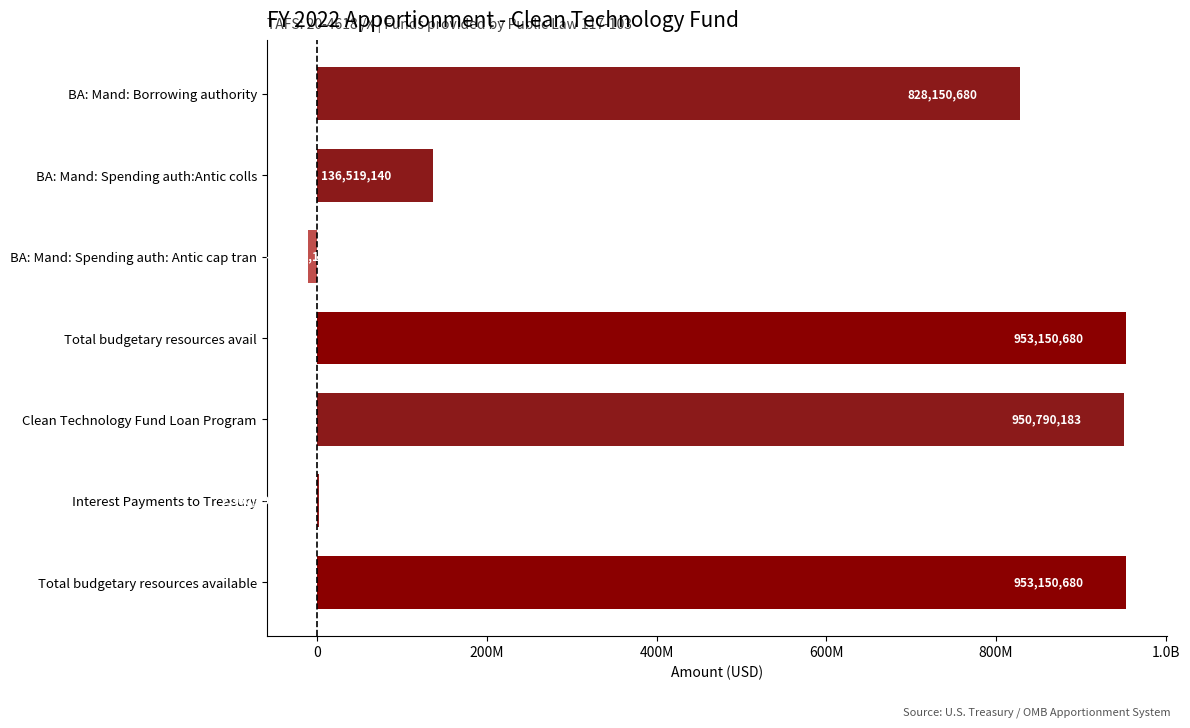

Are the bars horizontal?

Yes